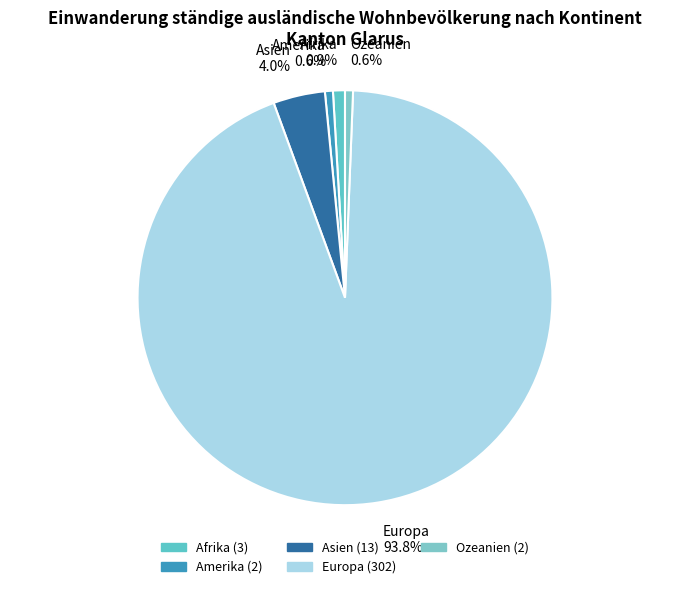

Is there any slice that represents more than half of the pie?

Yes